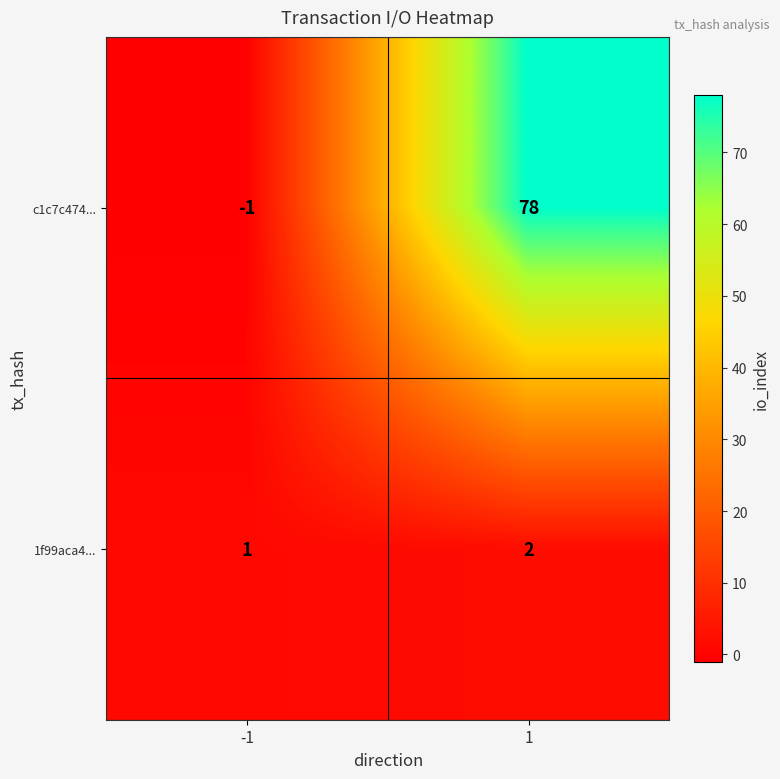

What is the difference between the highest and lowest values at 1?

76